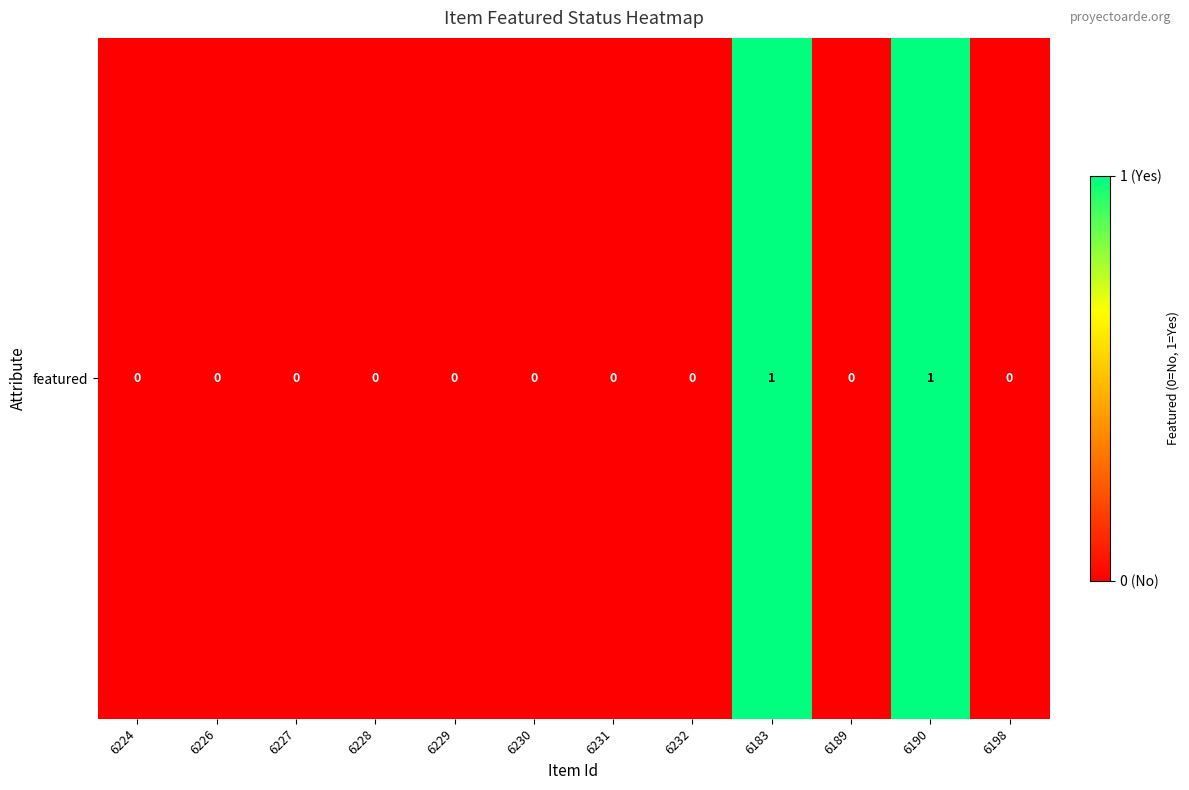

Reading left to right, what are all the values shown in this chart?

0	0	0	0	0	0	0	0	1	0	1	0